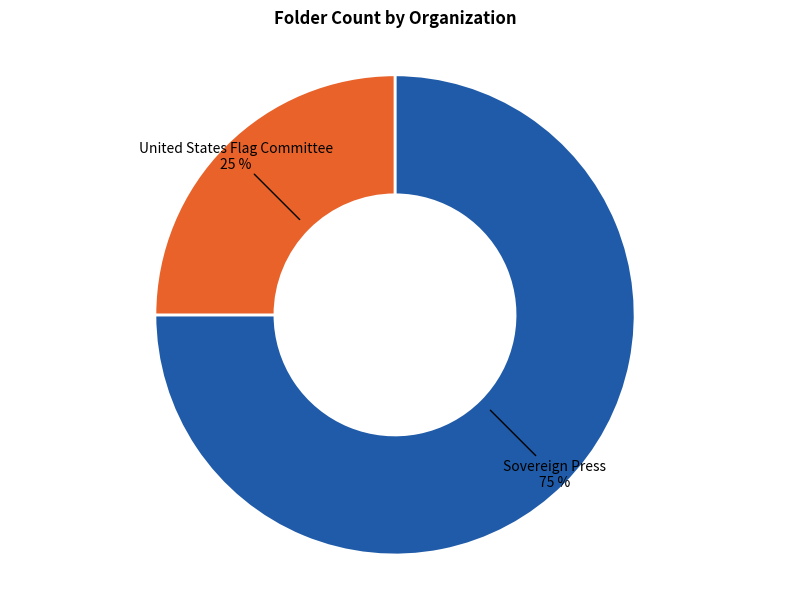

To the nearest percent, what portion does United States Flag Committee represent?

25%